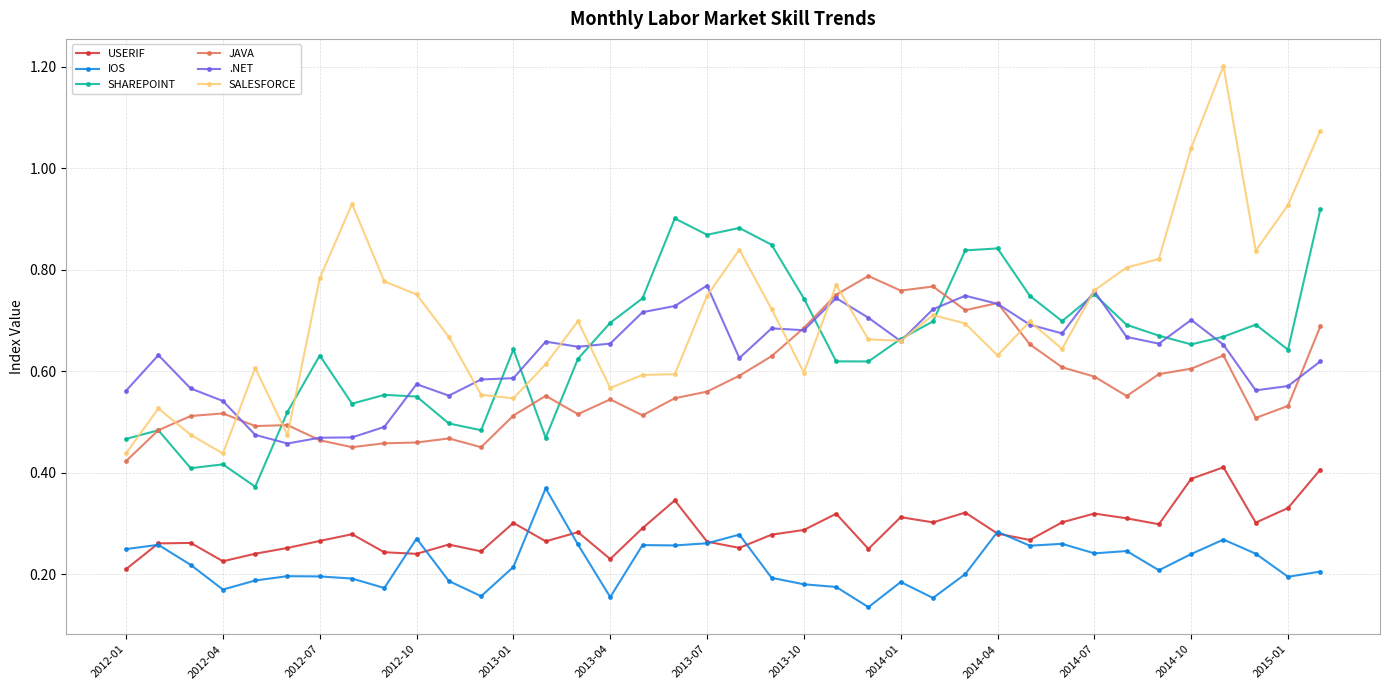

What is the sum of all USERIF values?

10.9